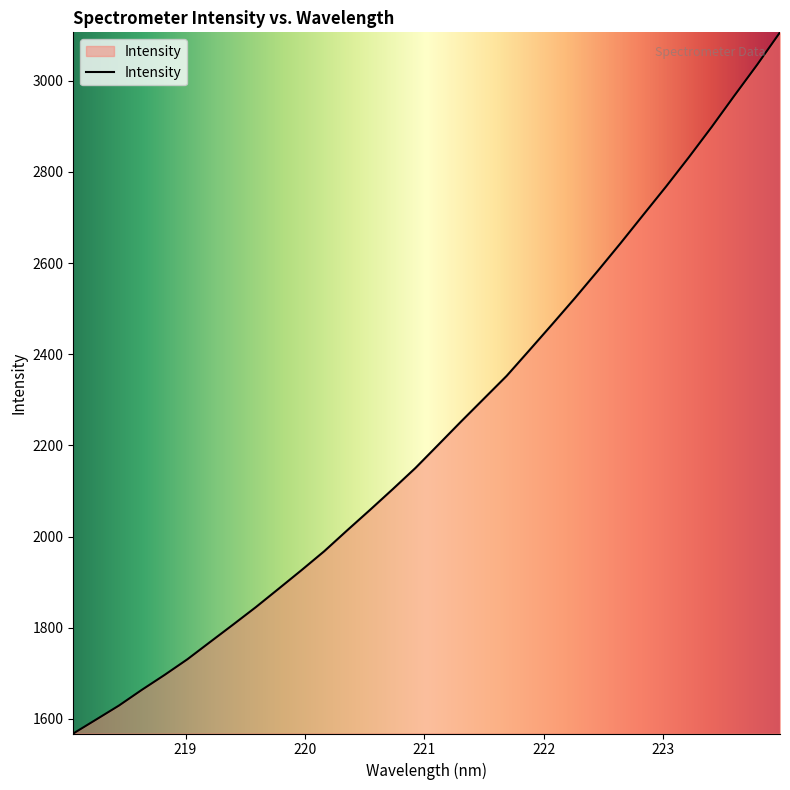

What is the minimum value shown in the chart?

1568.0